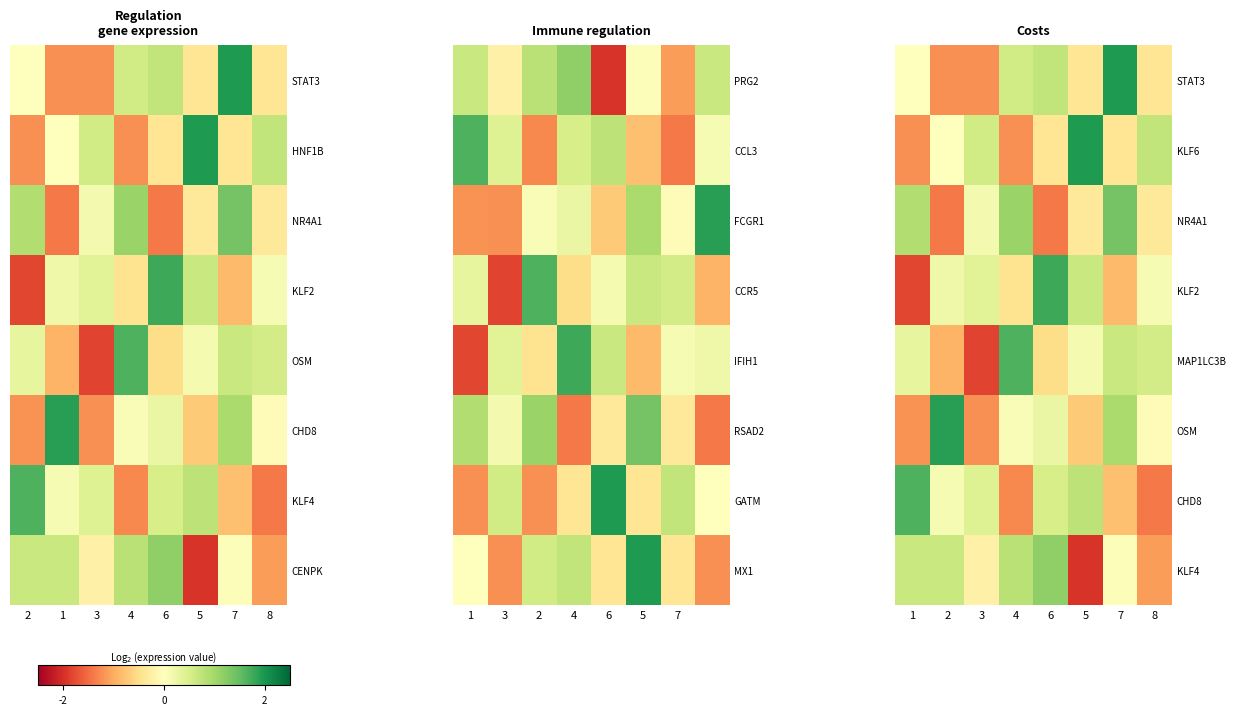

What is the minimum value shown in the chart?

-2.0